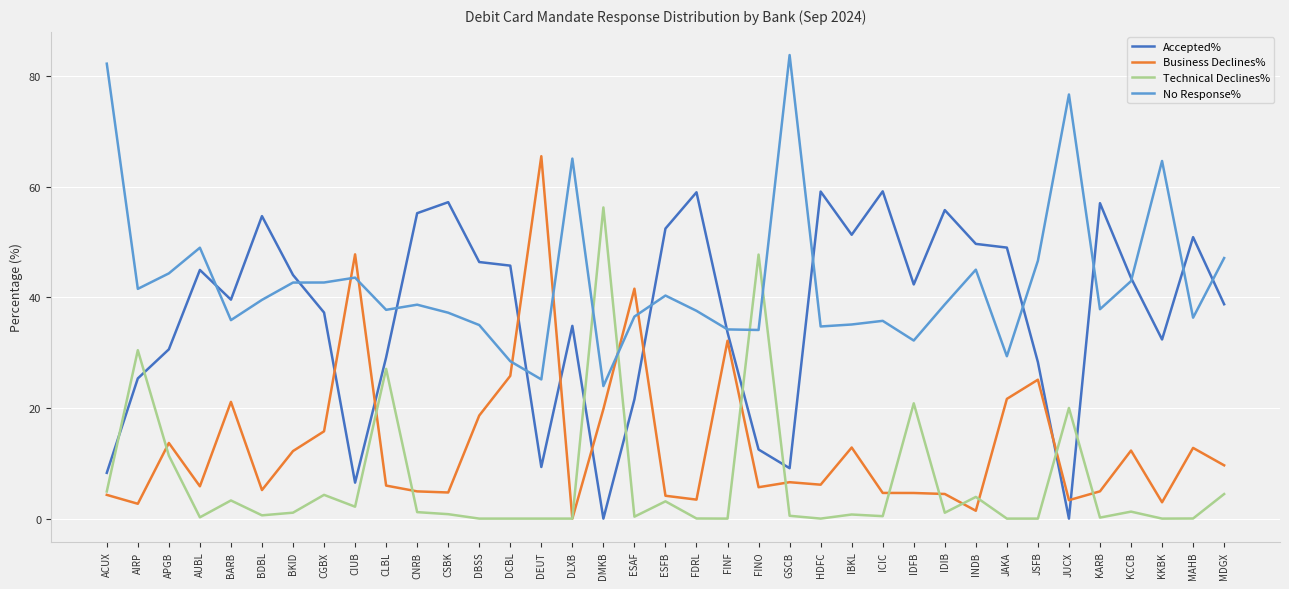

What is the difference between the maximum and minimum values in the Business Declines% series?

65.5